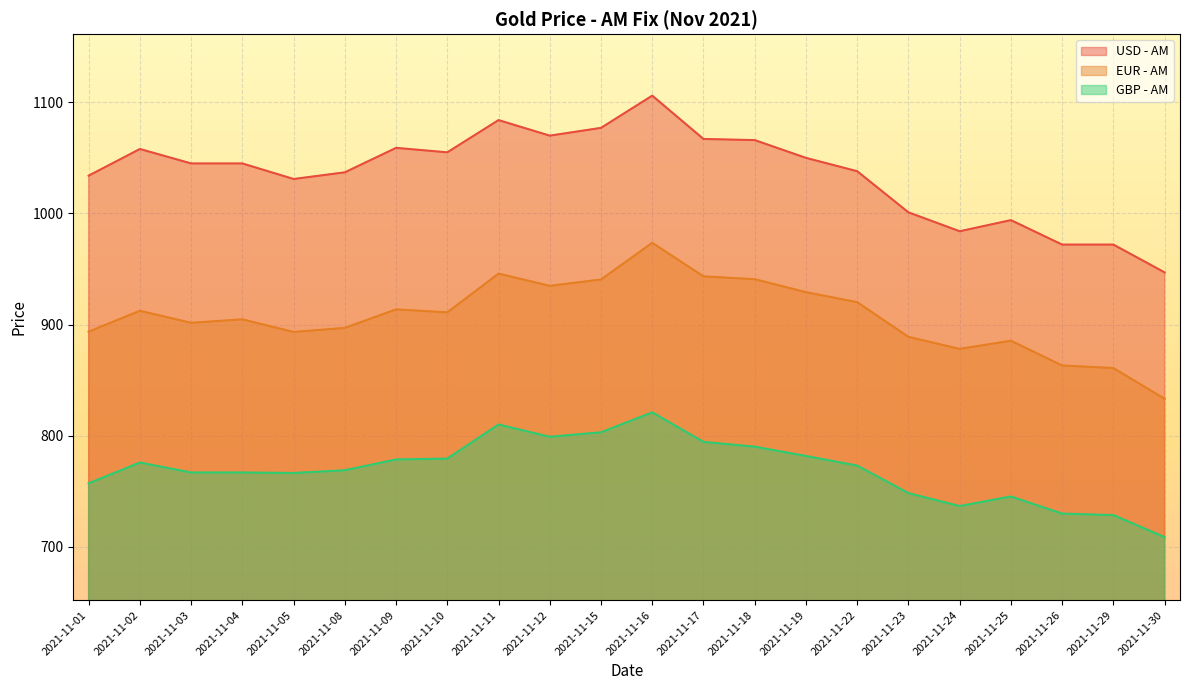

Which series changed the most between 2021-11-11 and 2021-11-26?

USD - AM